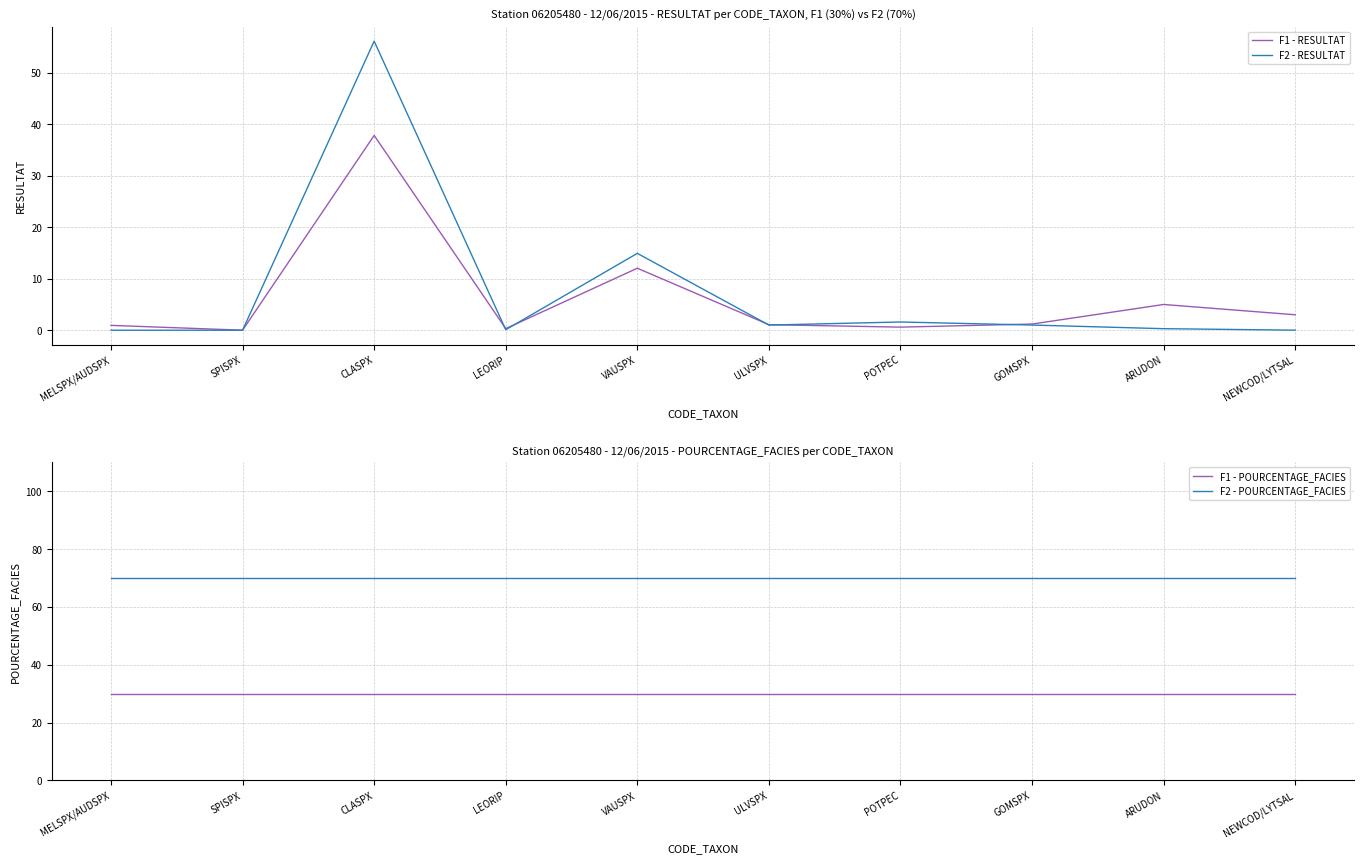

How many lines are shown in the chart?

4